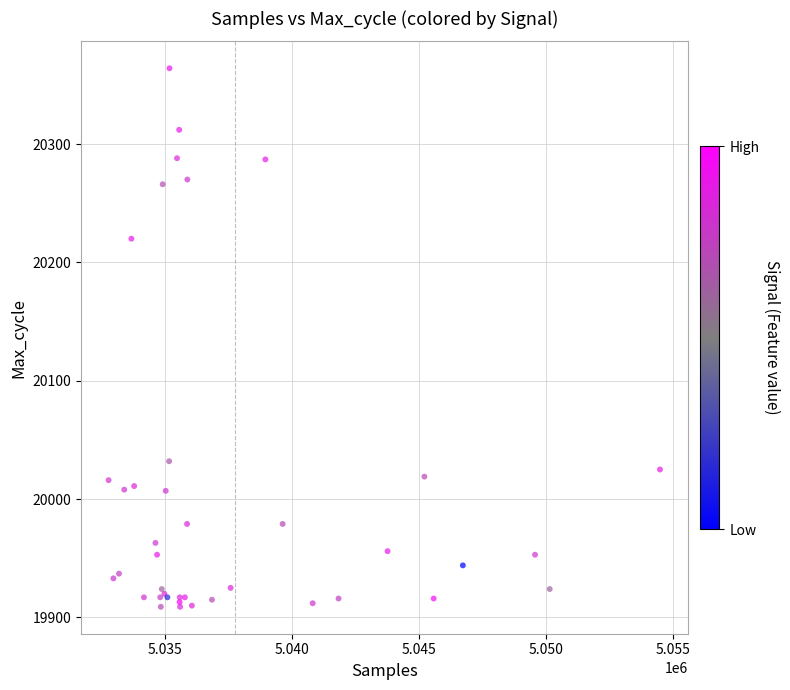

What Y value in the scatter plot is closest to 20136?

20220